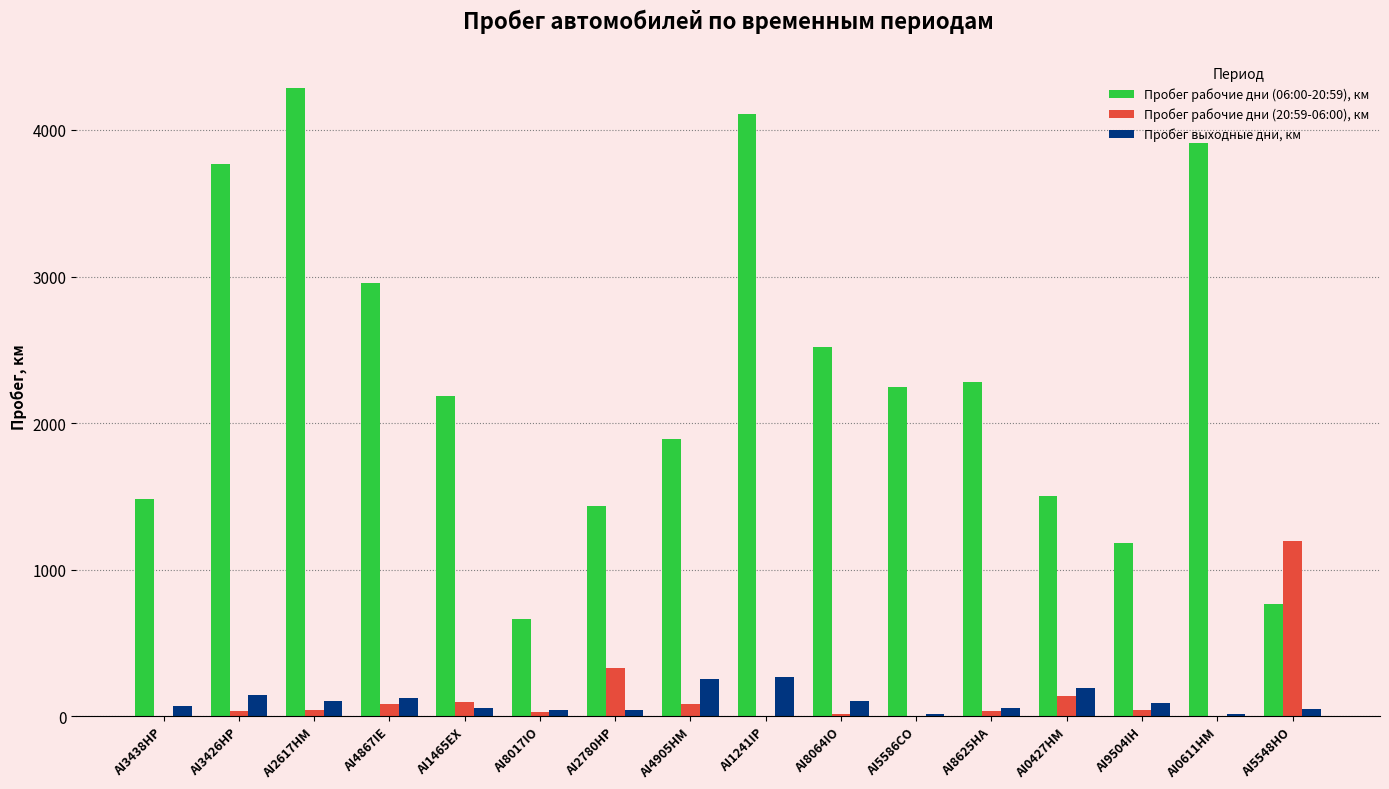

How many groups of bars are there?

16